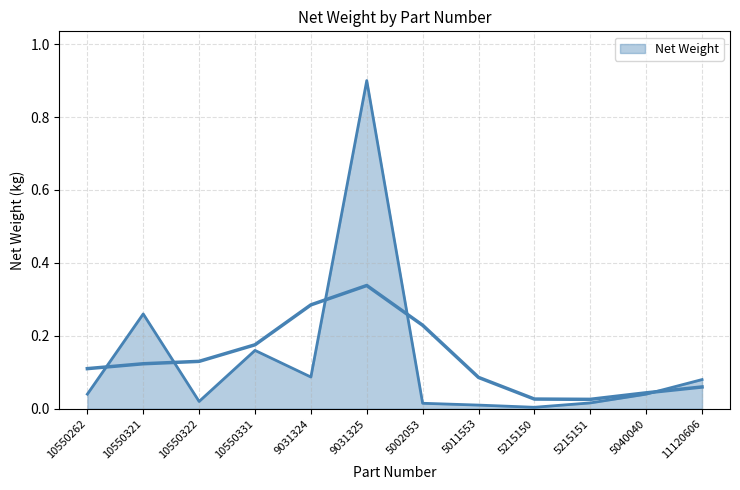

What is the change in value from 10550321 to 11120606?

-0.2